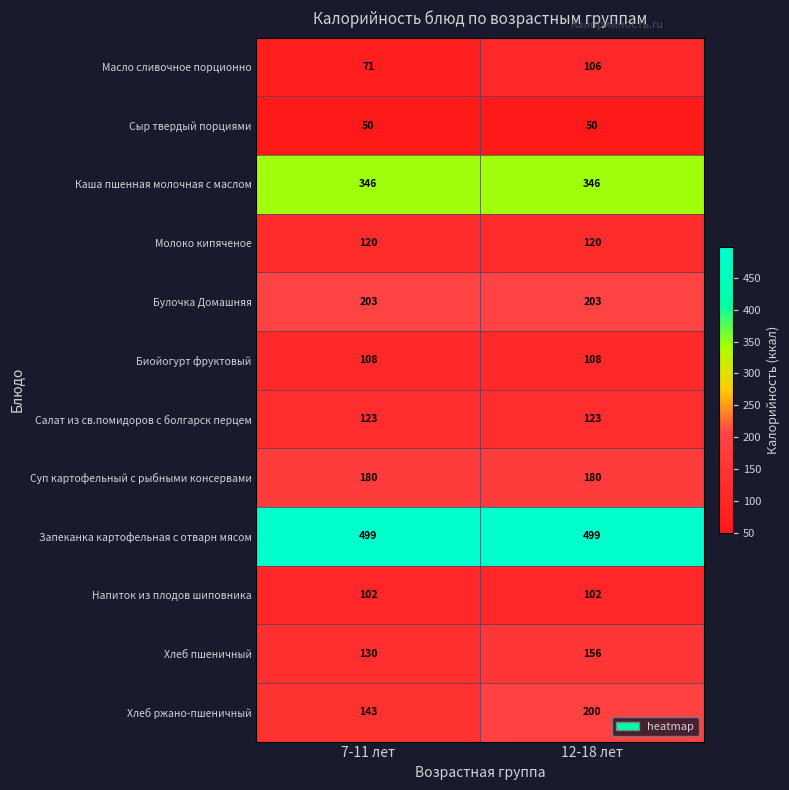

The value of Сыр твердый порциями at 7-11 лет is 66. True or false?

False